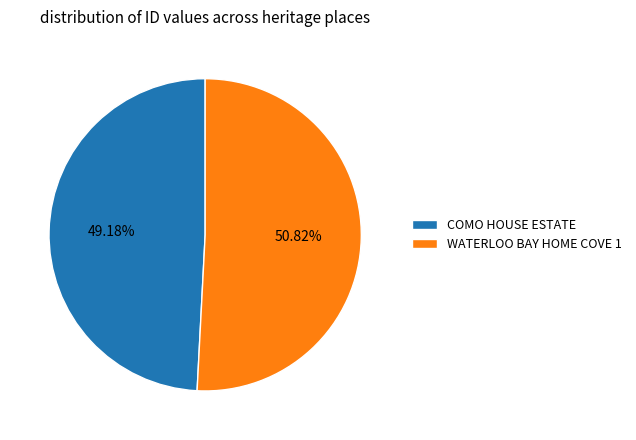

Which category has the smallest portion of the pie?

COMO HOUSE ESTATE